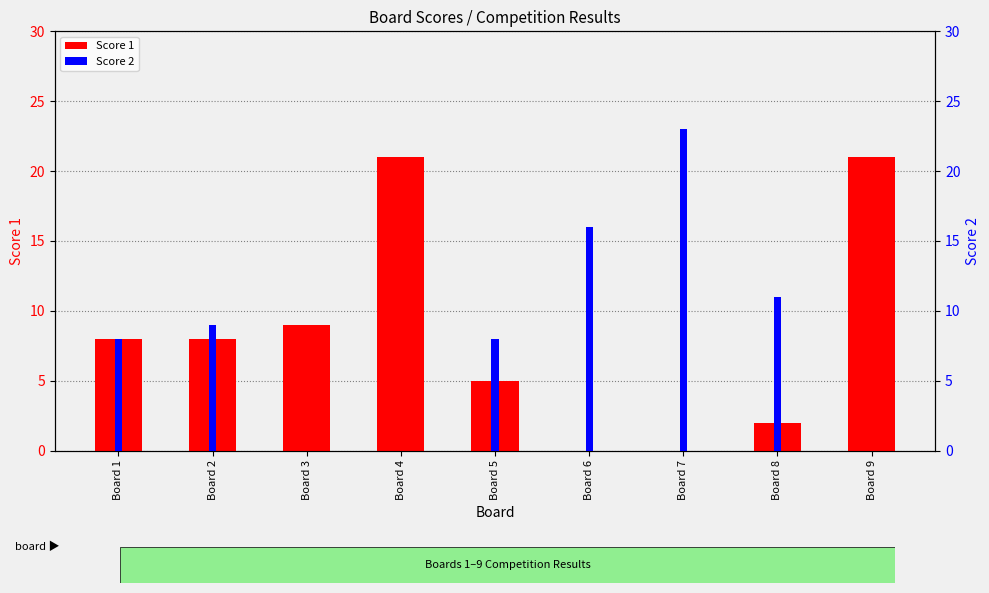

Is the value of Score 1 at Board 1 greater than the value of Score 2 at Board 8?

No